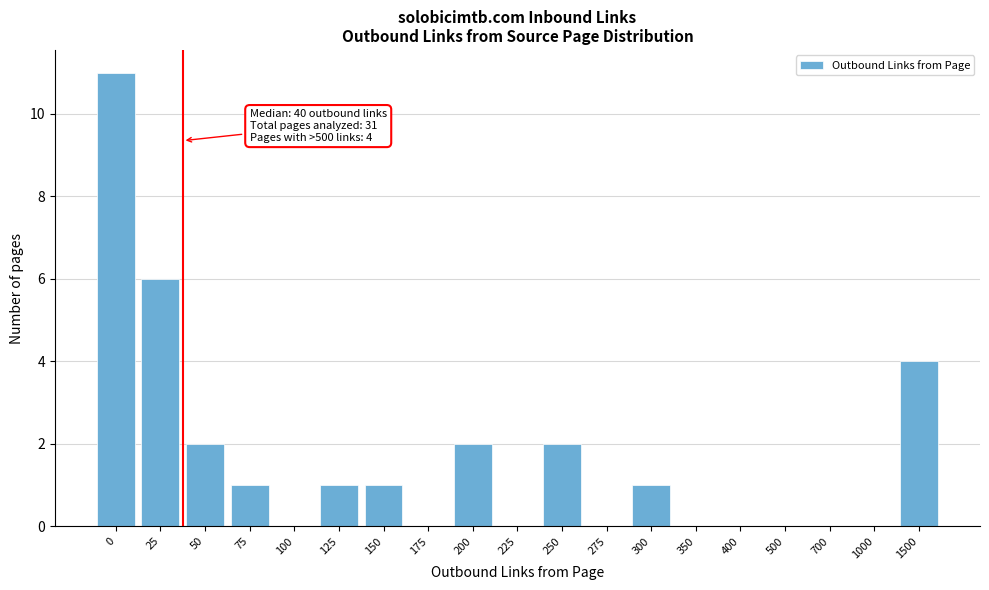

Reading left to right, transcribe all the data shown in this chart.

0=11	25=6	50=2	75=1	100=0	125=1	150=1	175=0	200=2	225=0	250=2	275=0	300=1	350=0	400=0	500=0	700=0	1000=0	1500=4